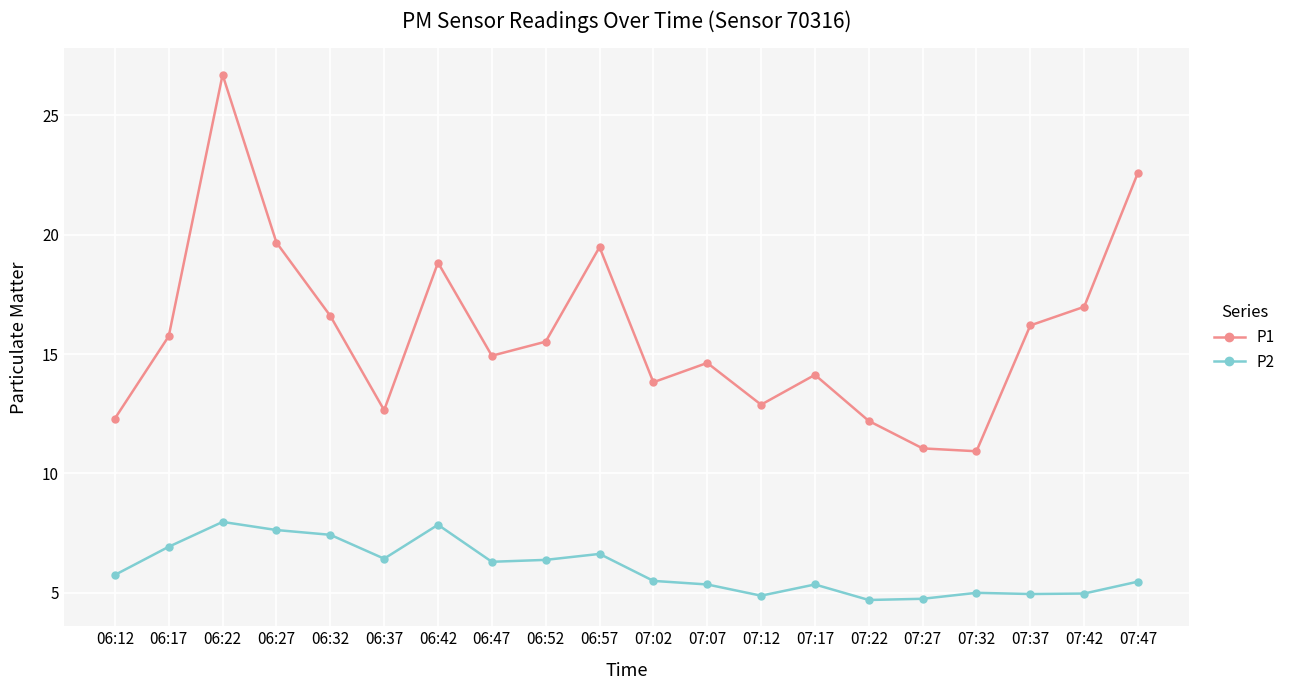

True or false: P2 and P1 cross at least once.

False